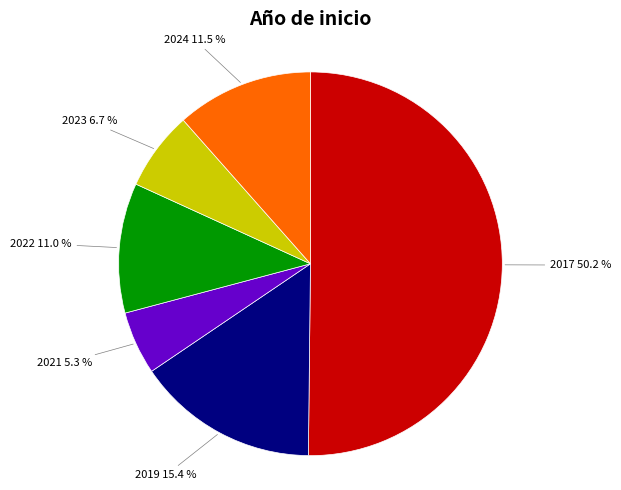

Is 2021 the majority of the pie?

No